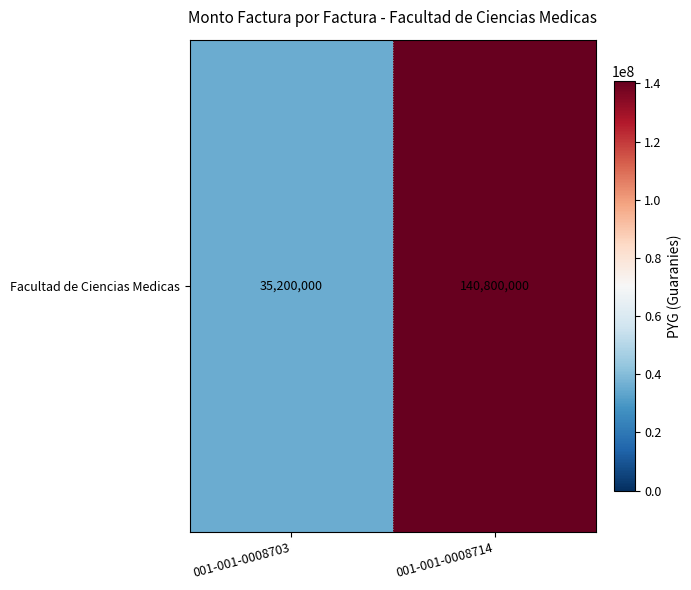

Reading left to right, extract all data points from this chart.

35200000	140800000